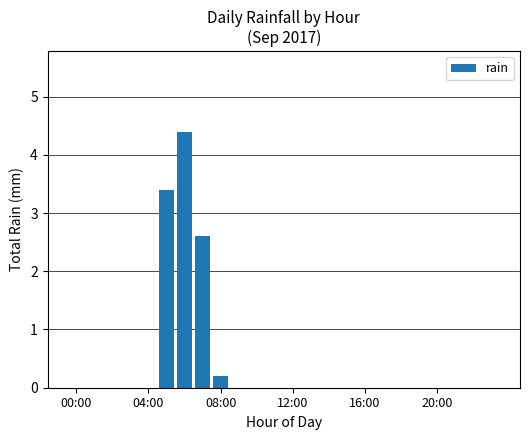

What is the sum of all values?

10.6